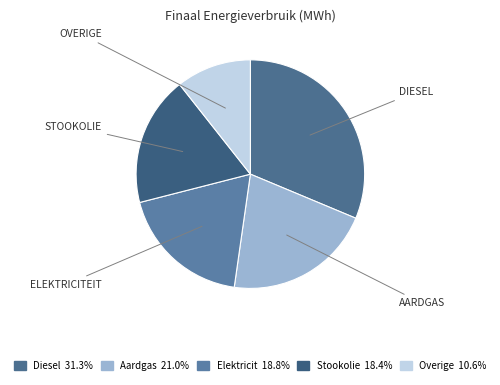

How many slices are in this pie chart?

5